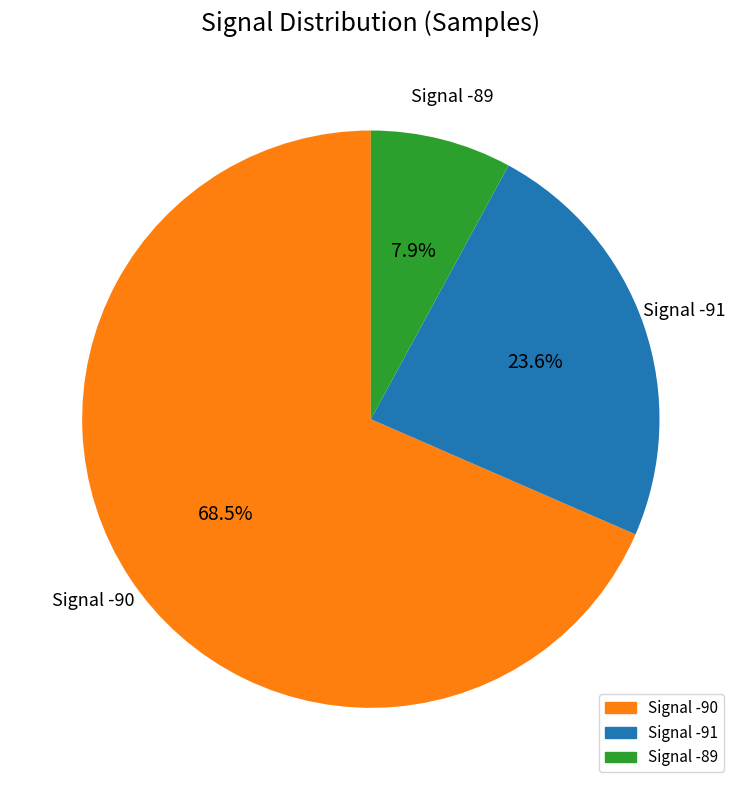

Is there a majority slice in this chart?

Yes